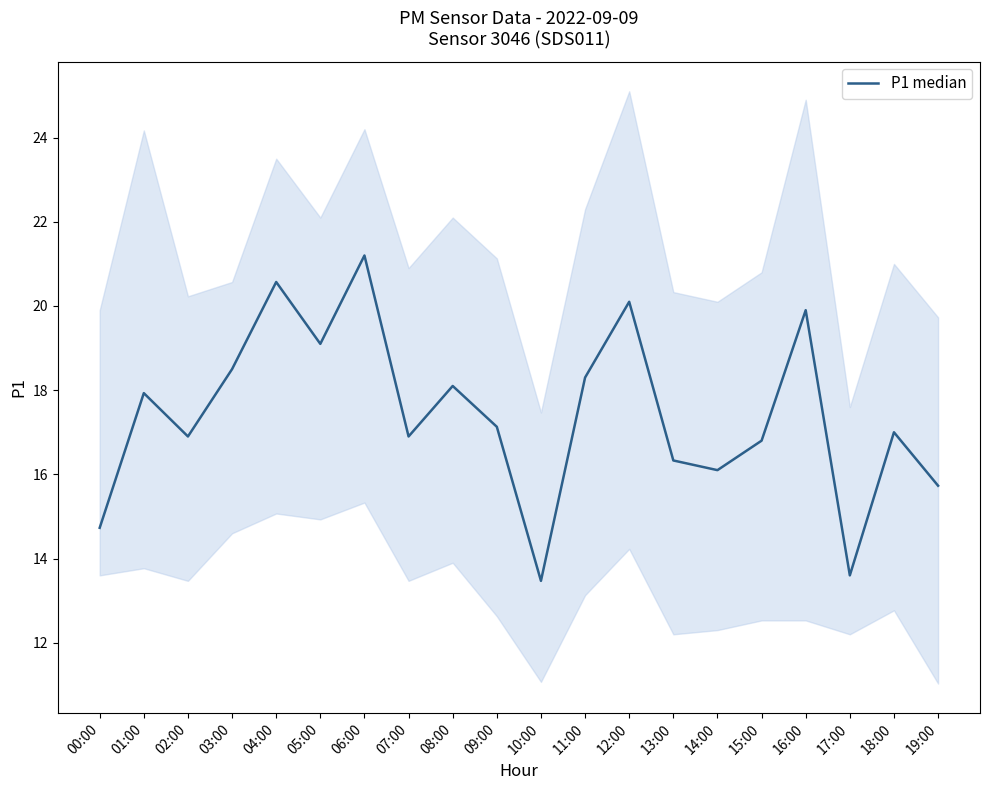

How many points are lower than both their immediate neighbors (excluding endpoints)?

6